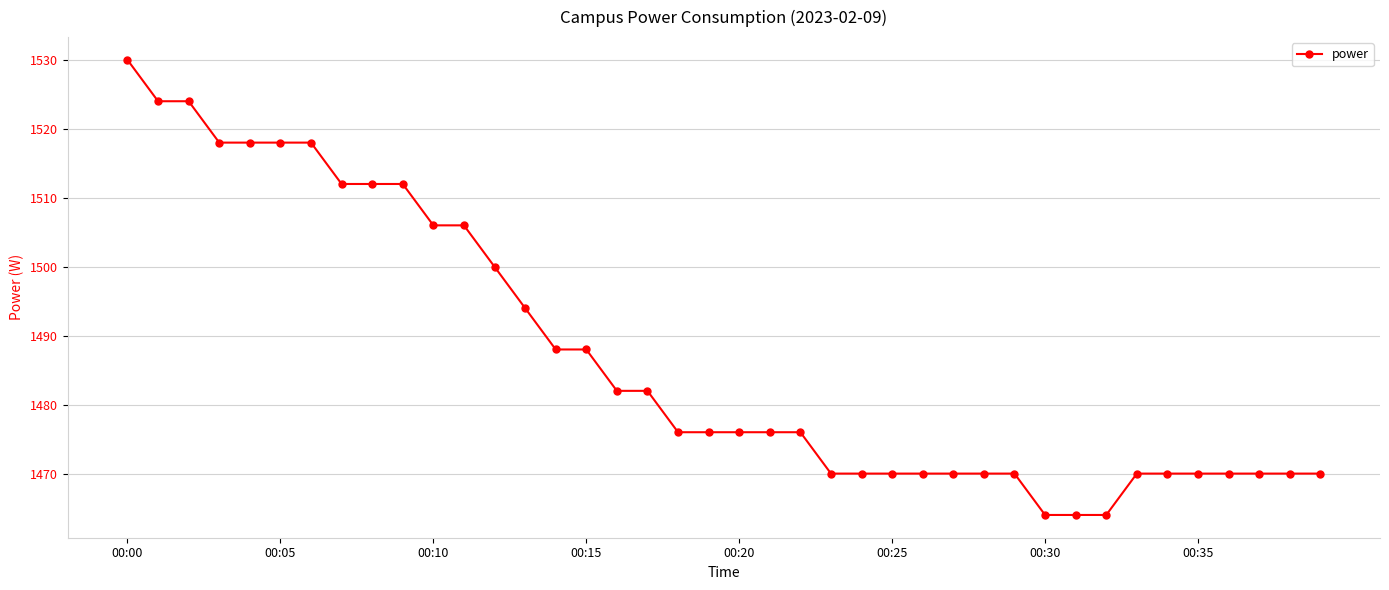

Reading left to right, what are all the values shown in this chart?

1530	1524	1524	1518	1518	1518	1518	1512	1512	1512	1506	1506	1500	1494	1488	1488	1482	1482	1476	1476	1476	1476	1476	1470	1470	1470	1470	1470	1470	1470	1464	1464	1464	1470	1470	1470	1470	1470	1470	1470